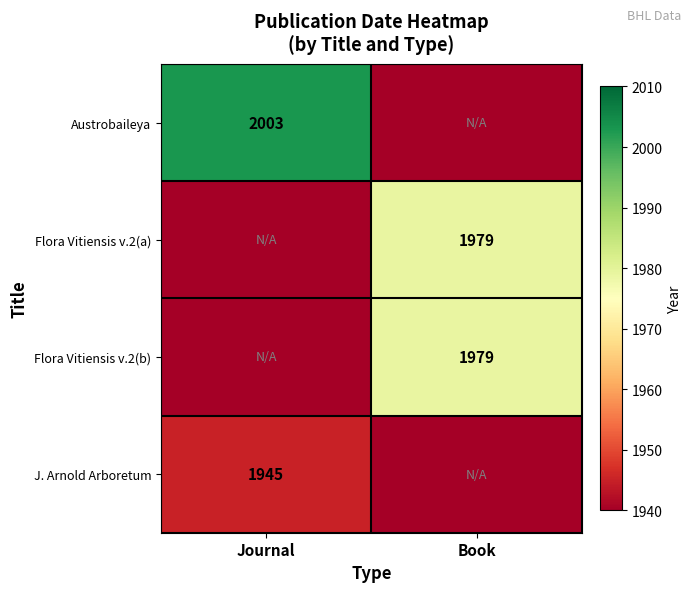

Is it true that J. Arnold Arboretum equals 1945 at Journal?

True